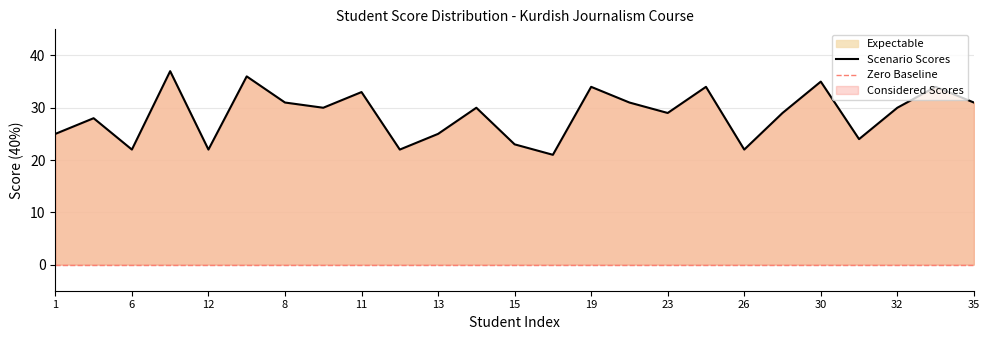

At which label is the value closest to 29?

23